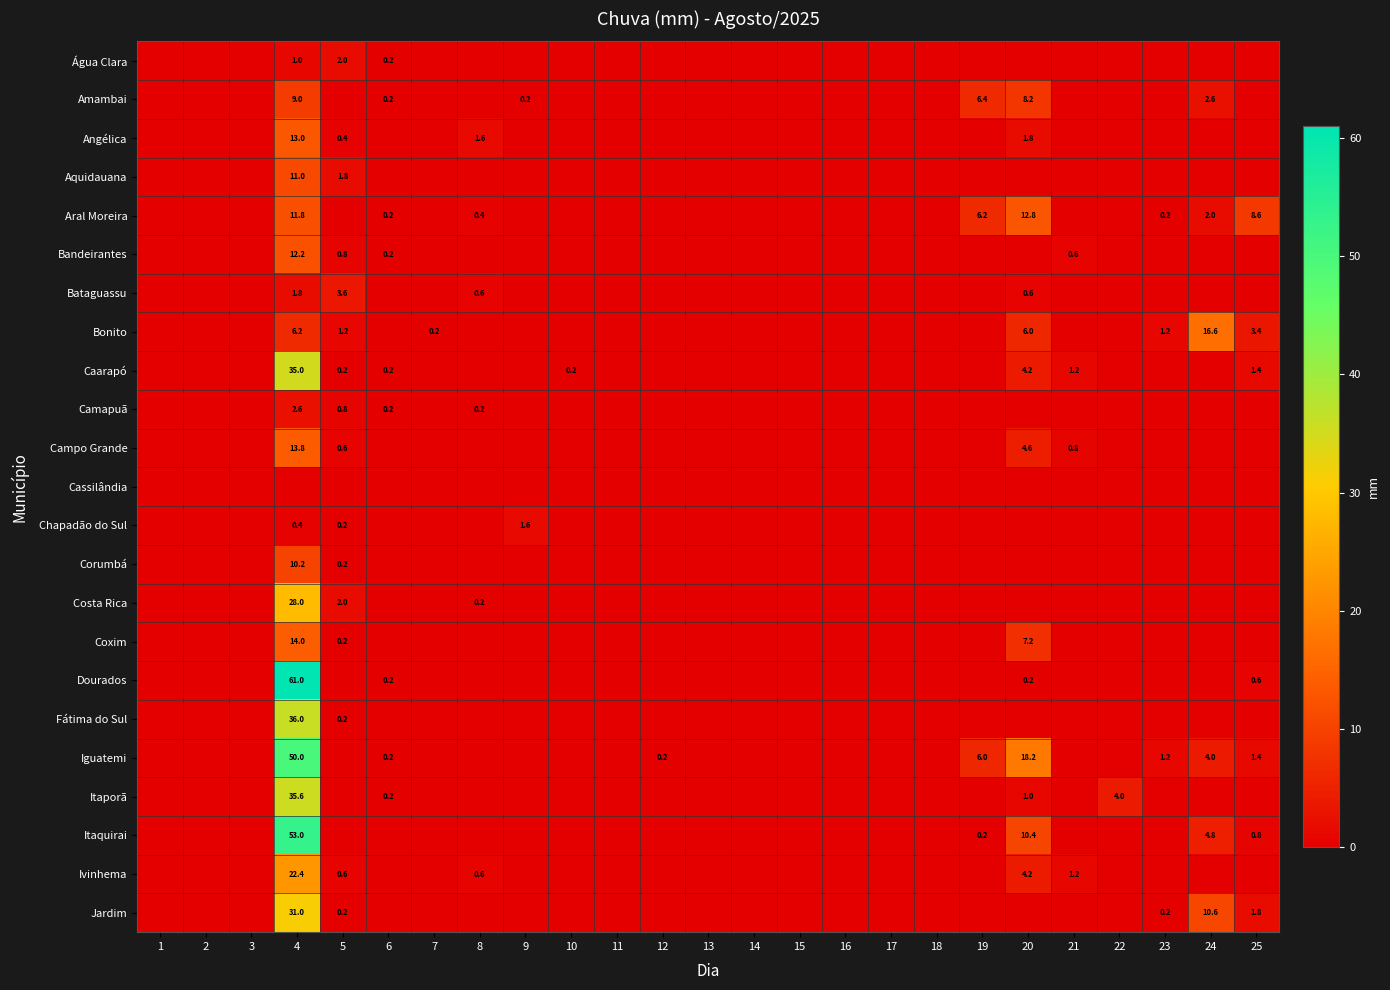

How many values in the Corumbá series exceed 0?

2